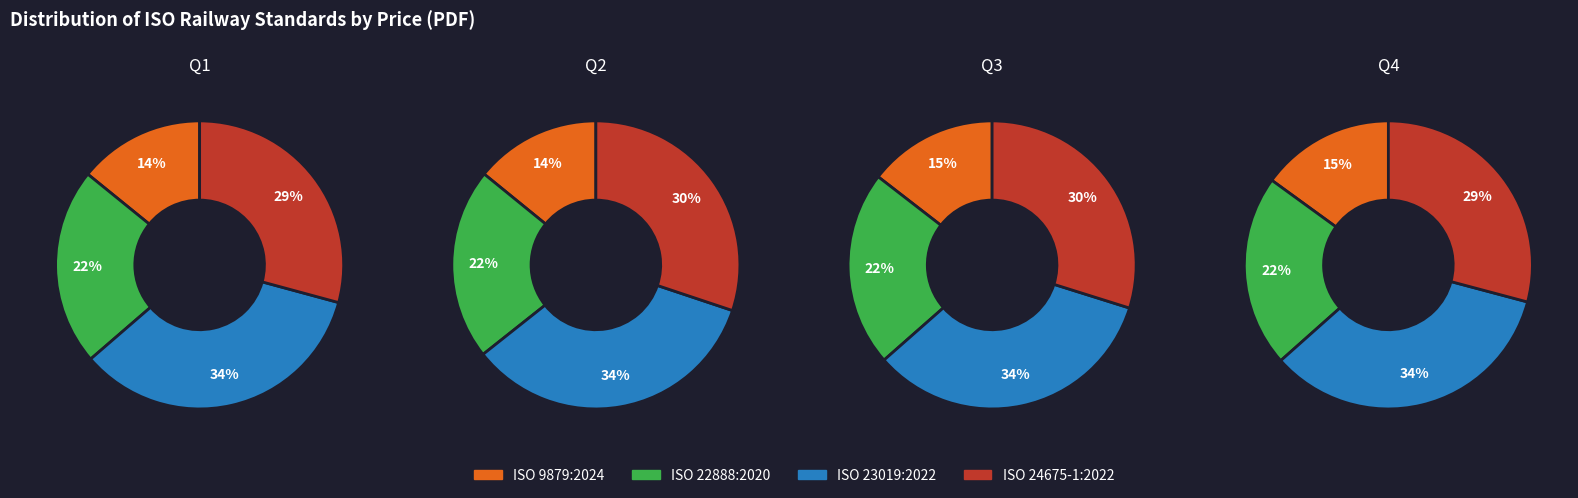

Count the number of slices in the pie.

4